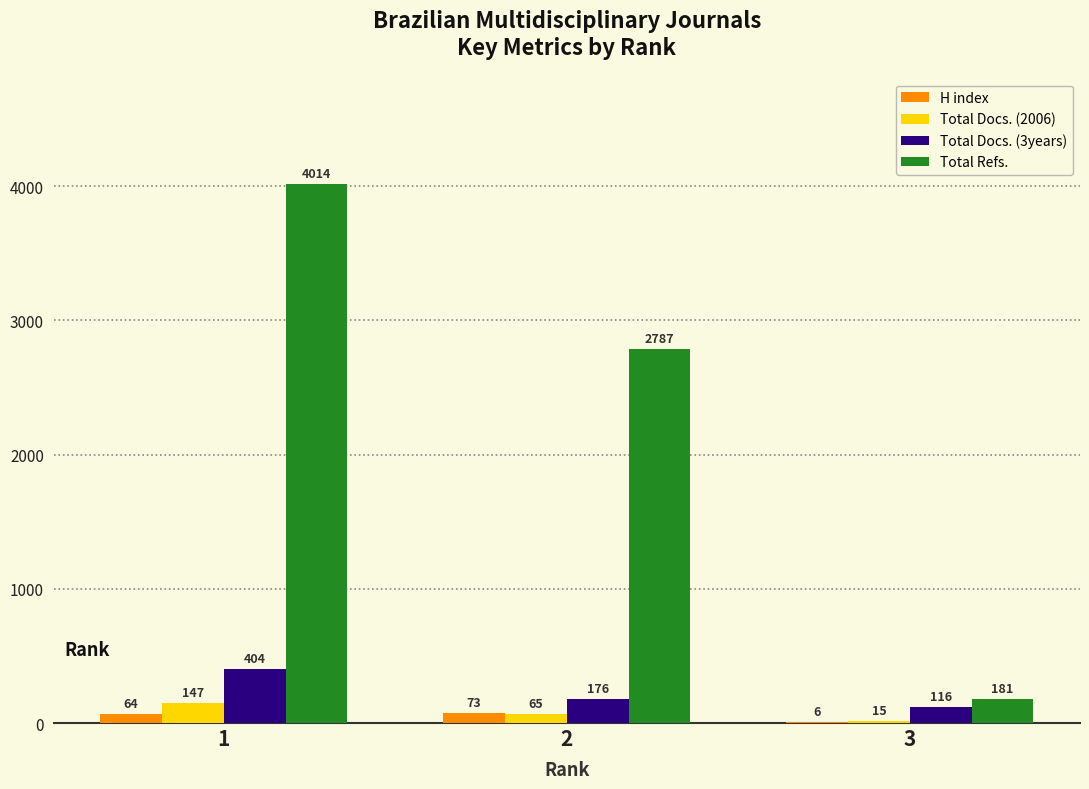

What is the total value across all series at 3?

318